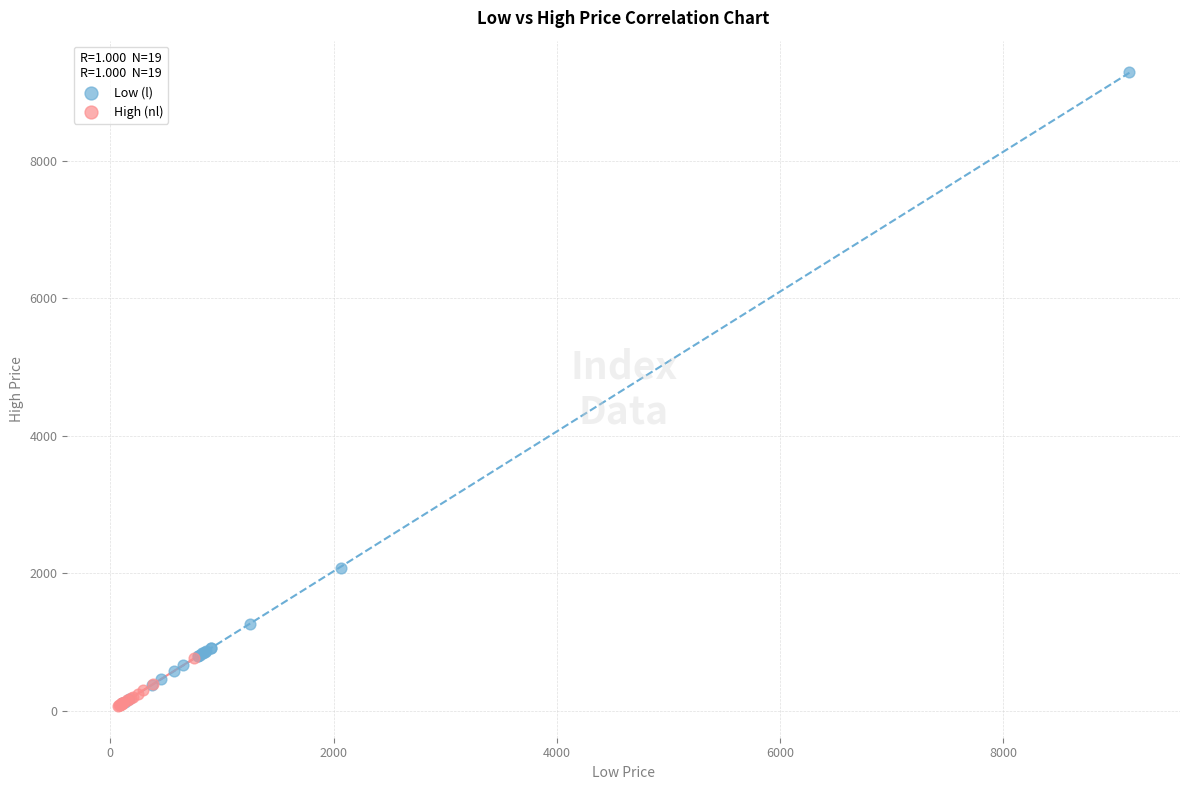

Which series reaches the maximum Y coordinate?

Low (l)